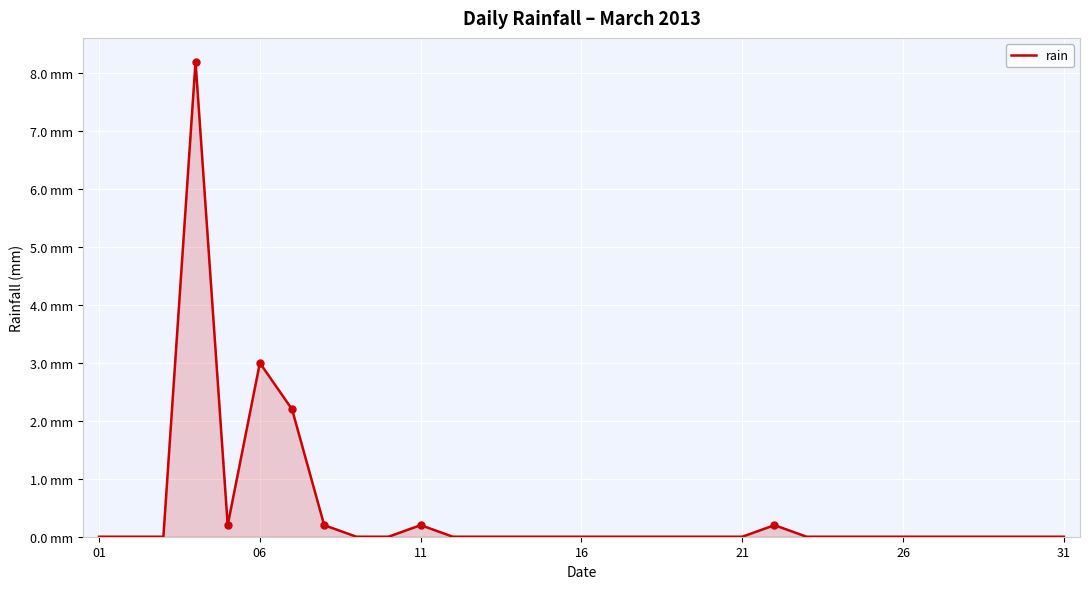

Reading left to right, extract all data points from this chart.

0.0	0.0	0.0	8.2	0.2	3.0	2.2	0.2	0.0	0.0	0.2	0.0	0.0	0.0	0.0	0.0	0.0	0.0	0.0	0.0	0.0	0.2	0.0	0.0	0.0	0.0	0.0	0.0	0.0	0.0	0.0